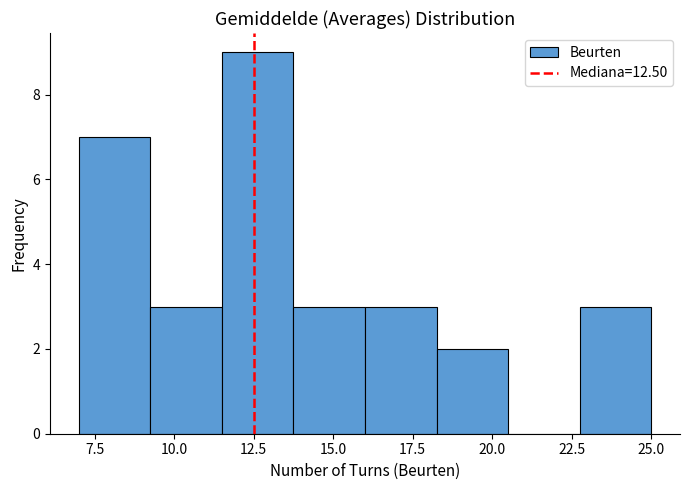

What is the height of the bar covering 9.25 to 11.50 on the x-axis? Neither the bar edges nor the heights are printed on the chart, so give them approximately, as read against the axes.

3